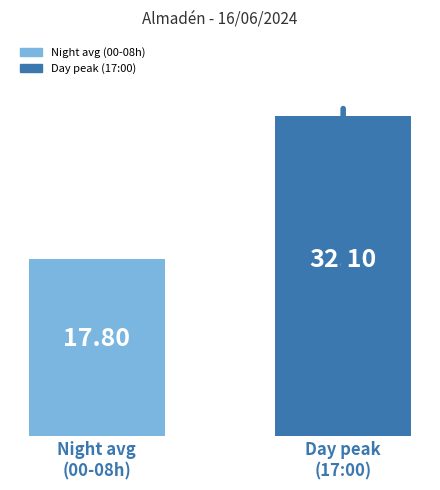

What is the maximum value shown in the chart?

32.1